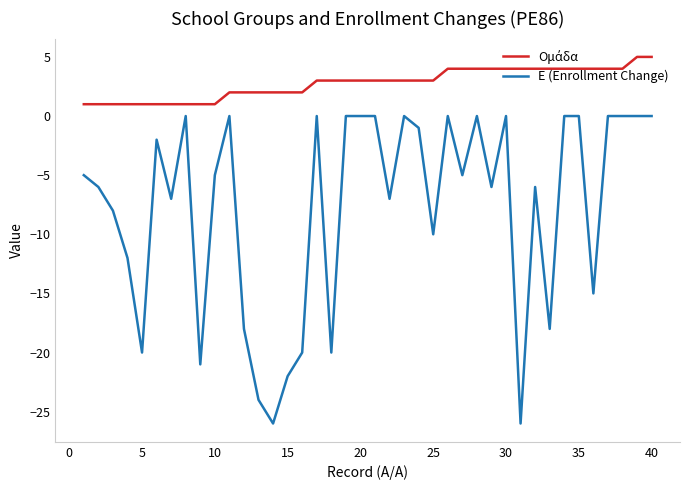

What is the maximum value shown in the chart?

5